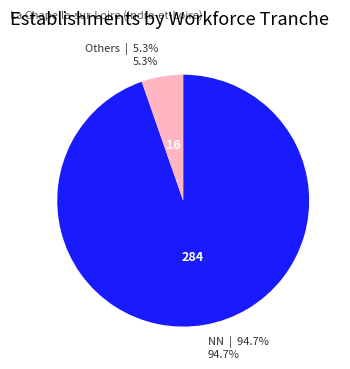

Is there any slice that represents more than half of the pie?

Yes